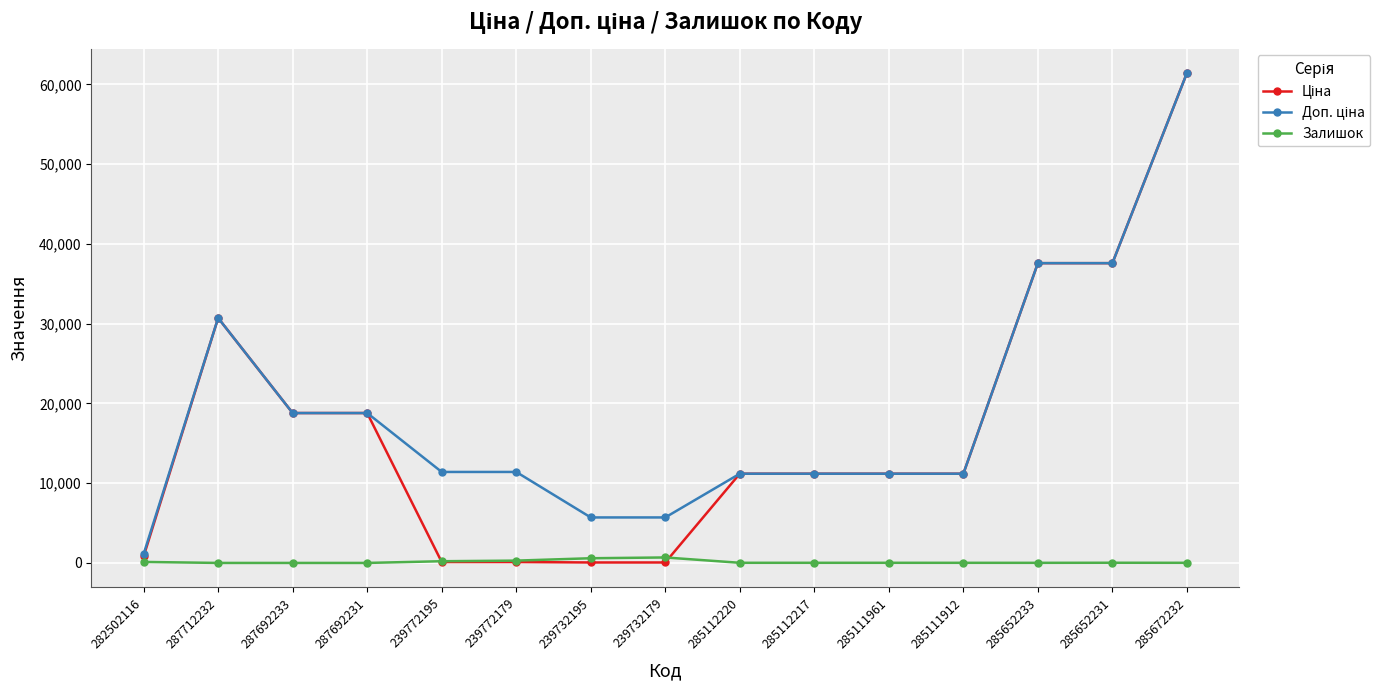

The Залишок series shows 17.0 at 285111961. True or false?

True